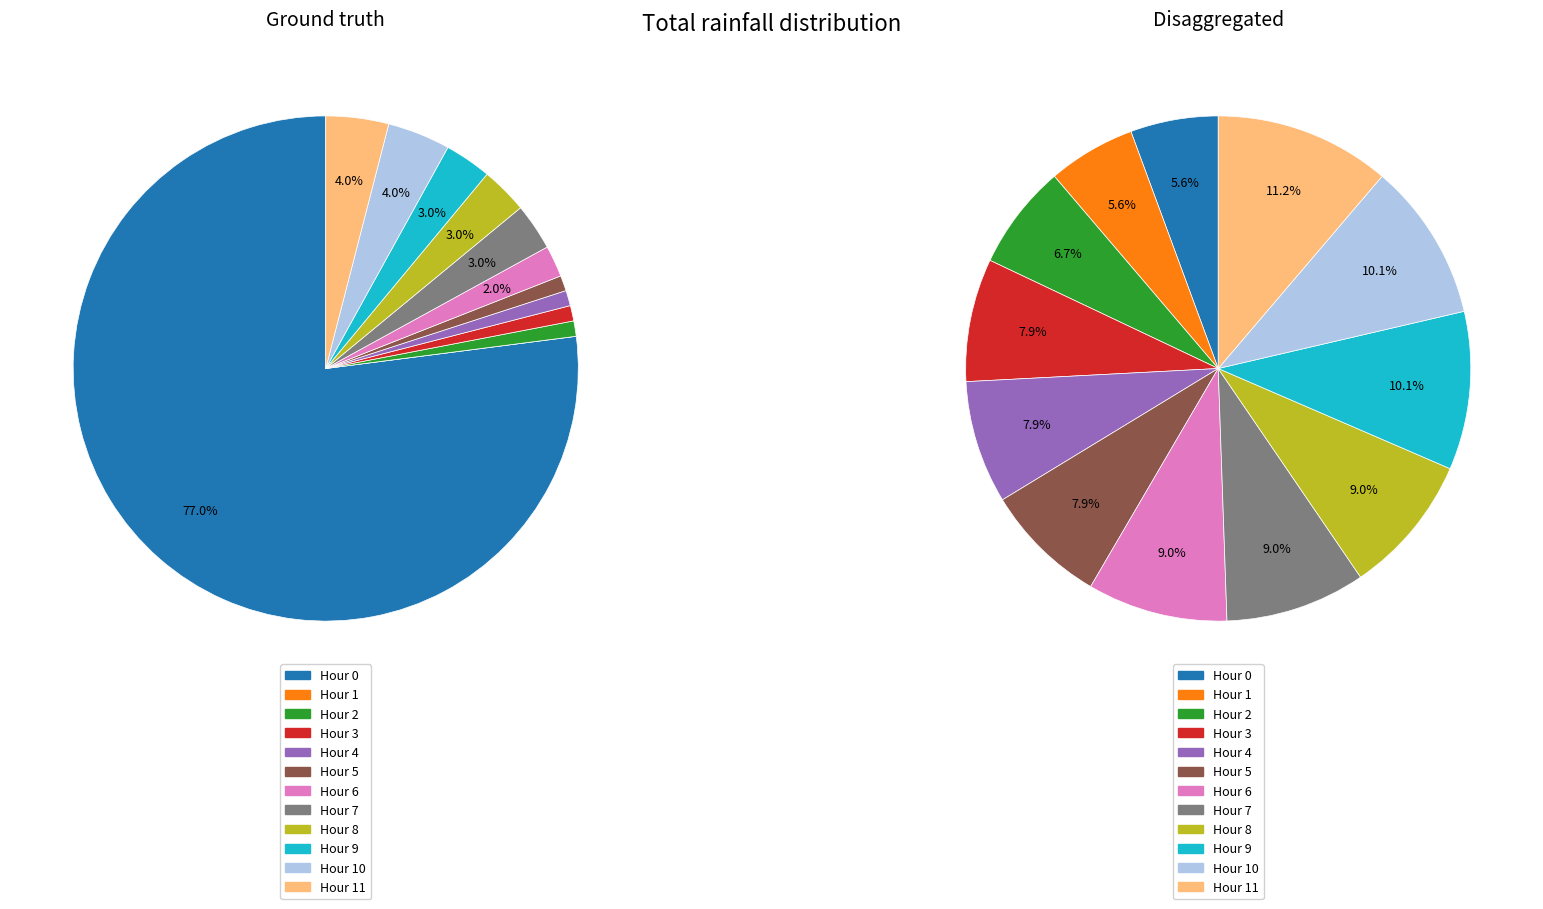

What percentage is NOT represented by Hour 10?

96.0%